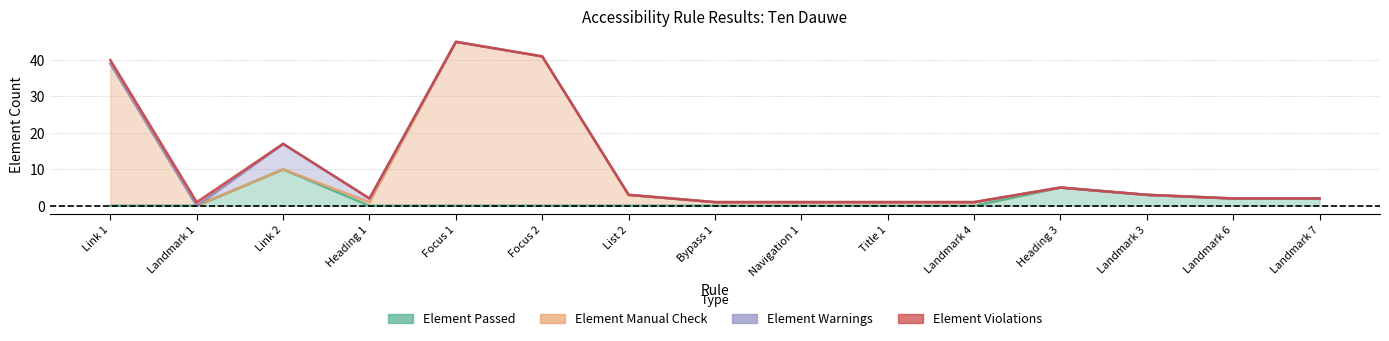

How many interior local peaks does the Element Manual Check series have?

3